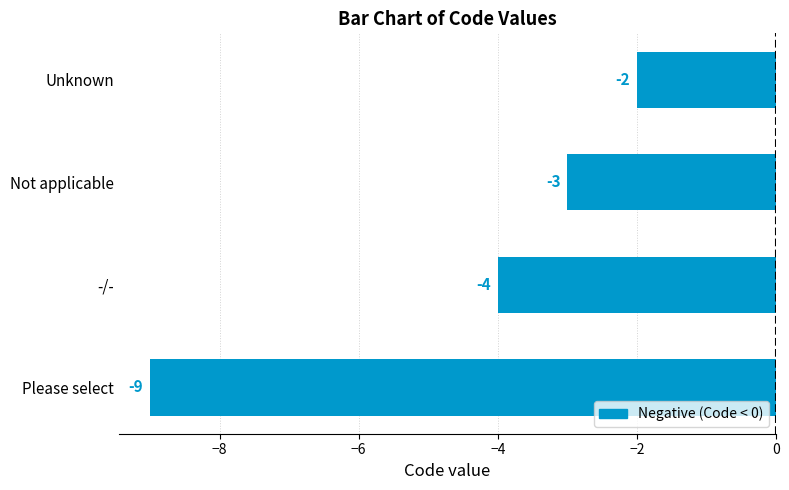

How many distinct data groups are displayed?

1